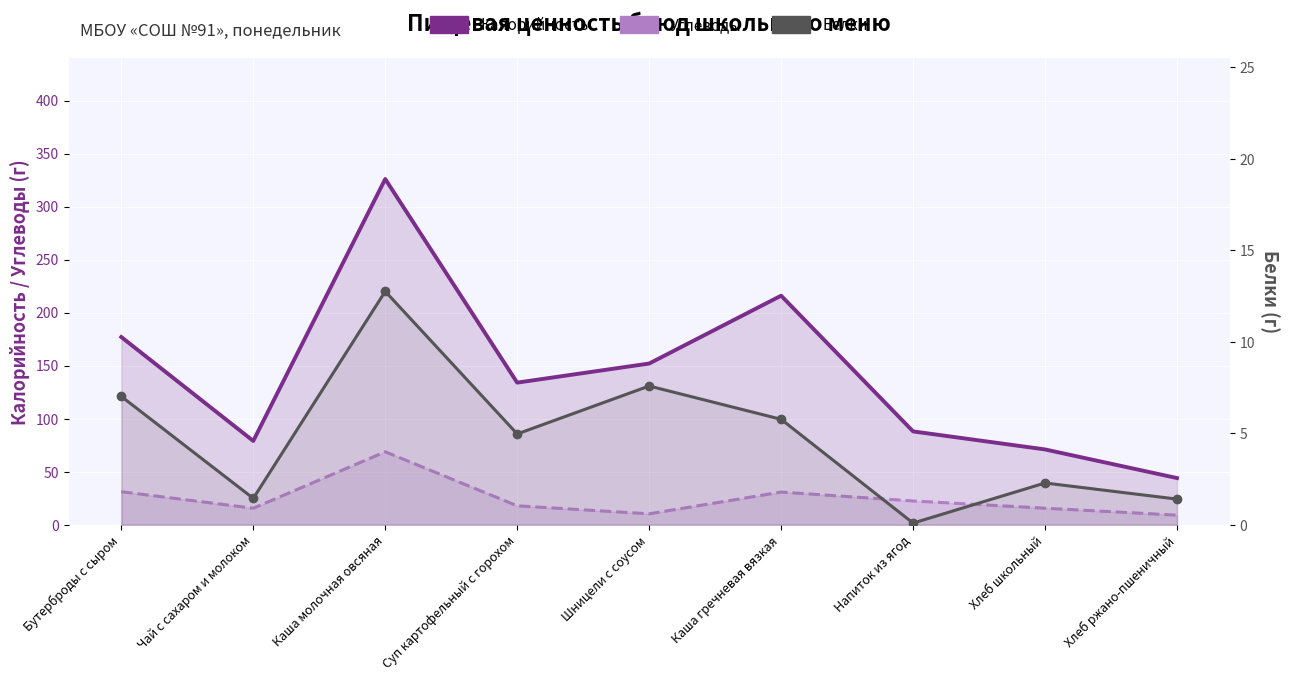

Reading right to left, extract all data points from this chart.

Калорийность: Хлеб ржано-пшеничный=44.0	Хлеб школьный=71.0	Напиток из ягод=88.0	Каша гречневая вязкая=216.0	Шницели с соусом=152.0	Суп картофельный с горохом=134.0	Каша молочная овсяная=326.0	Чай с сахаром и молоком=79.0	Бутерброды с сыром=177.0
Углеводы: Хлеб ржано-пшеничный=9.0	Хлеб школьный=15.6	Напиток из ягод=22.4	Каша гречневая вязкая=30.8	Шницели с соусом=10.3	Суп картофельный с горохом=17.8	Каша молочная овсяная=68.8	Чай с сахаром и молоком=15.6	Бутерброды с сыром=31.1
Белки: Хлеб ржано-пшеничный=1.4	Хлеб школьный=2.3	Напиток из ягод=0.1	Каша гречневая вязкая=5.8	Шницели с соусом=7.6	Суп картофельный с горохом=5.0	Каша молочная овсяная=12.8	Чай с сахаром и молоком=1.4	Бутерброды с сыром=7.0